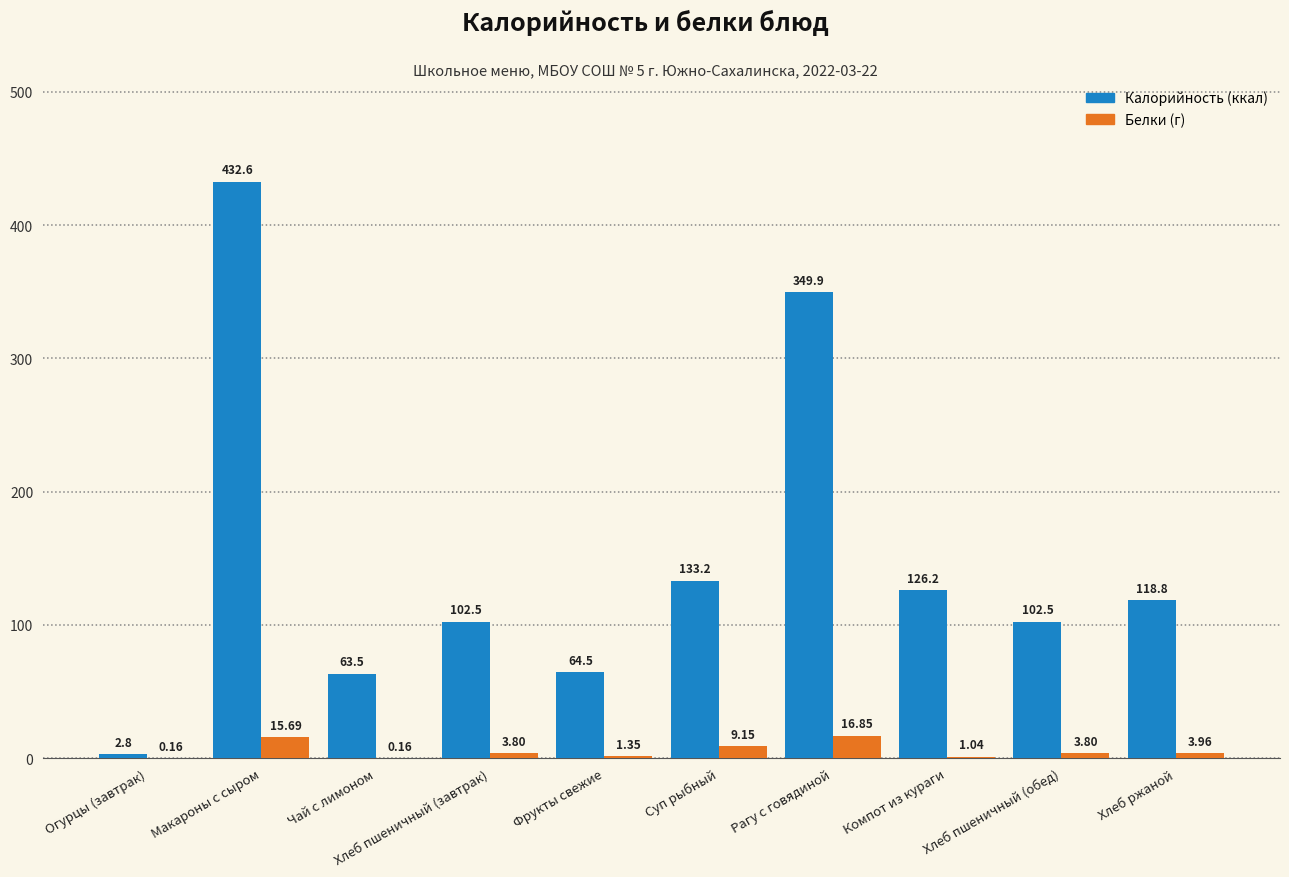

How many data points does each series have?

10